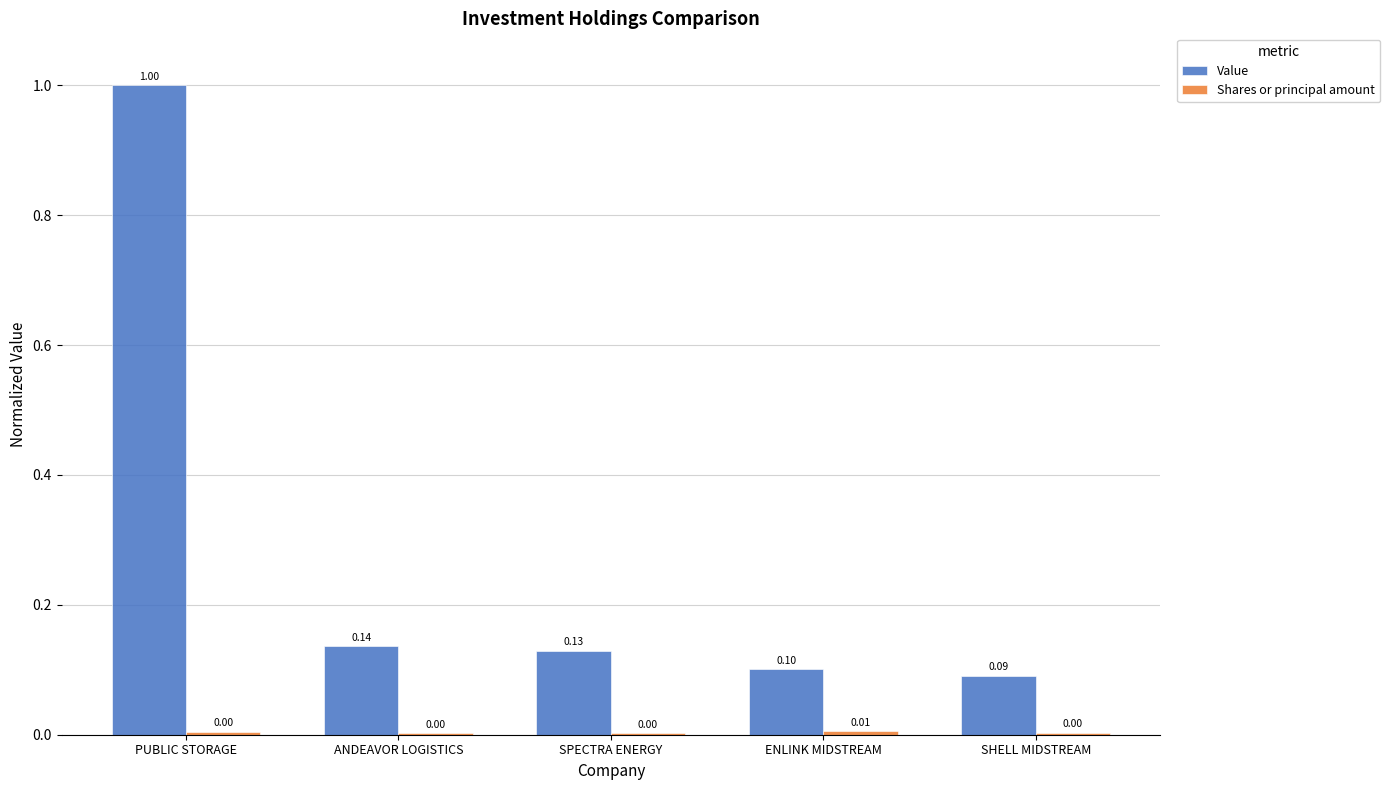

What is the highest value of the Value series?

1.0